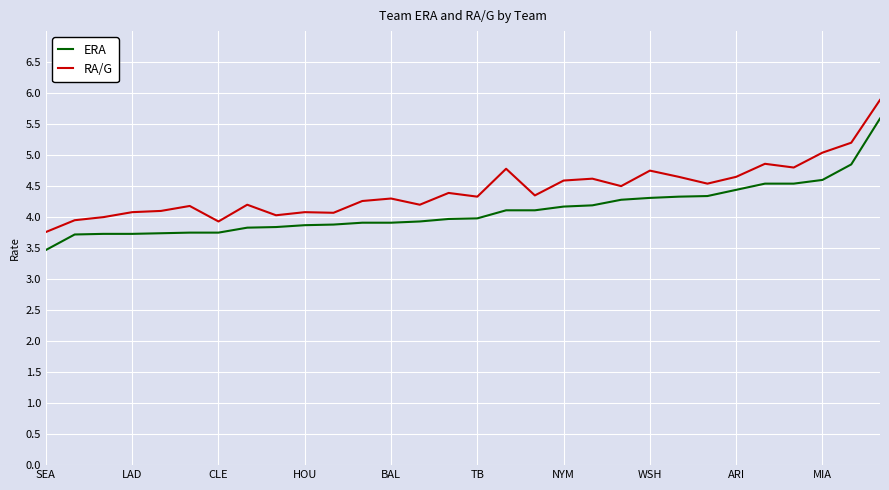

Rank the series by their maximum value, from highest to lowest.

RA/G, ERA